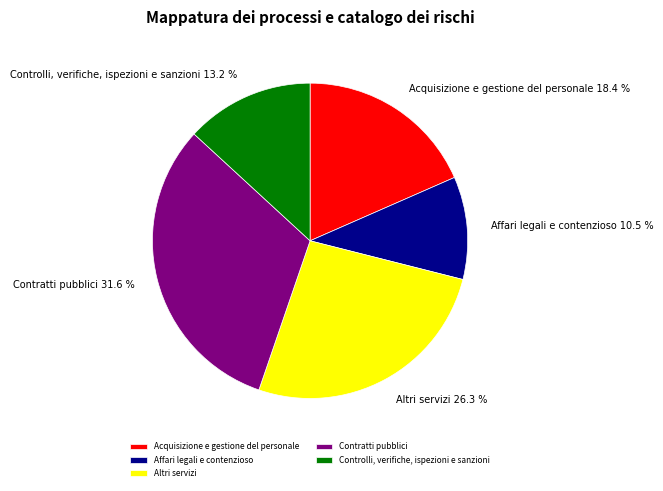

What is the ratio of the value at Contratti pubblici to the value at Altri servizi?

1.2